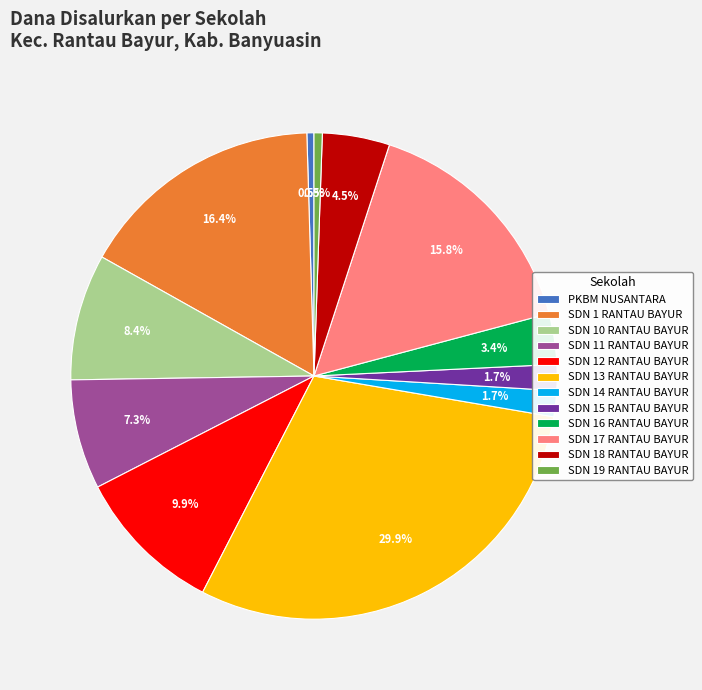

Is SDN 15 RANTAU BAYUR the majority of the pie?

No